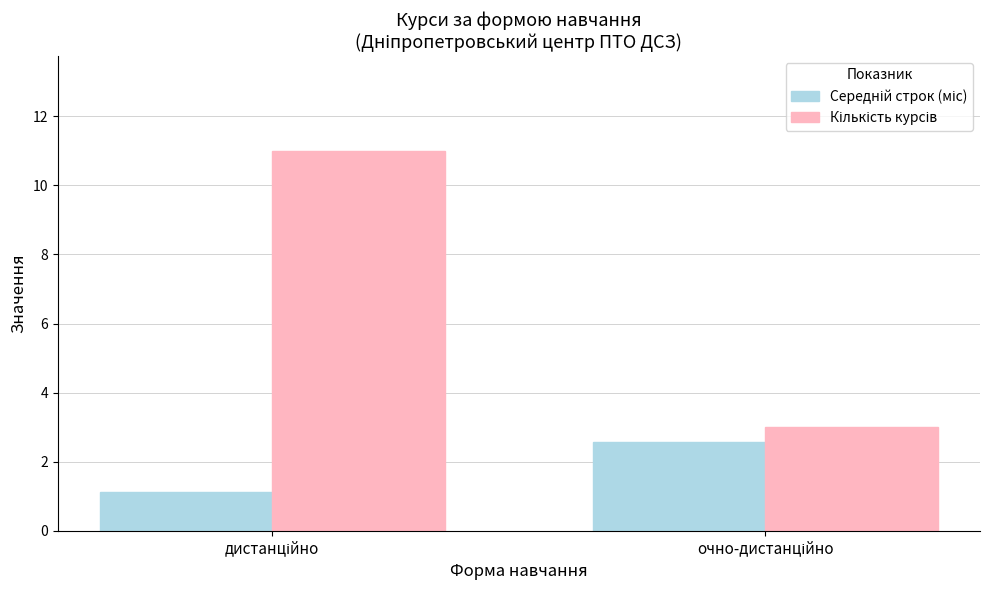

What is the minimum value shown in the chart?

1.1